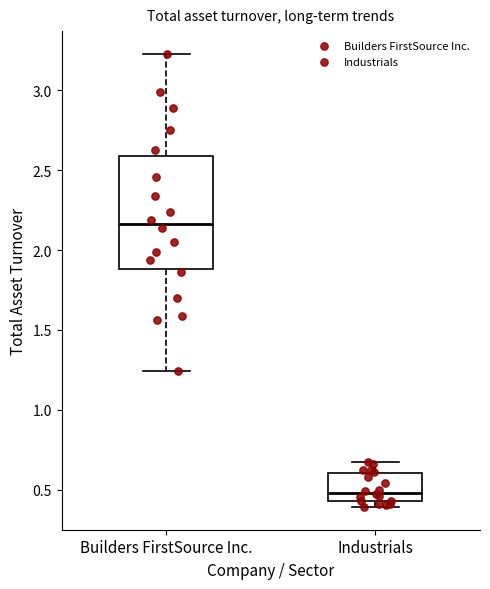

Reading left to right, transcribe this box plot: for each box, give where its median line is, the range the box spans, and where its two whiskers end, as read against the y-axis. The values are not printed on the chart, so give them approximately, as read against the axis.

Builders FirstSource Inc.: median 2.15, box 1.90 to 2.60, whiskers 1.25 to 3.25
Industrials: median 0.50, box 0.45 to 0.60, whiskers 0.40 to 0.65